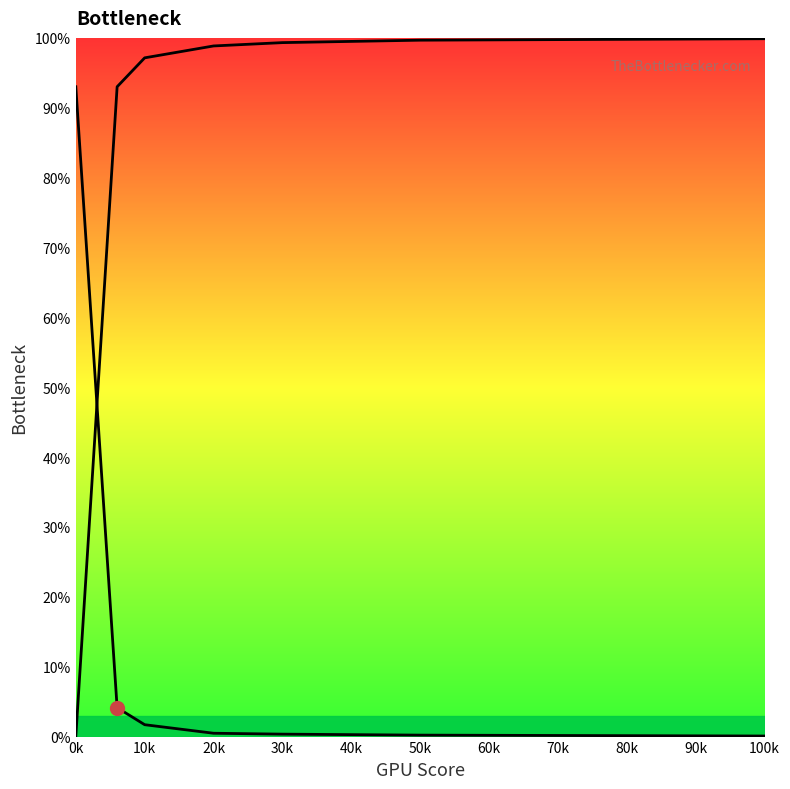

What is the label of the 4th point from the left?

20k